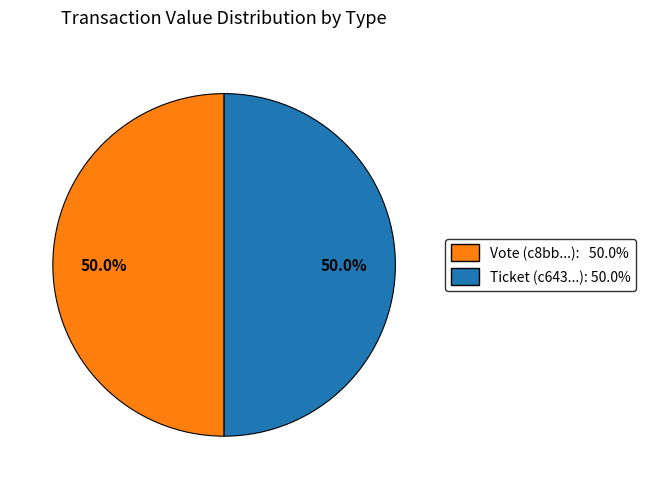

Count the number of slices in the pie.

2